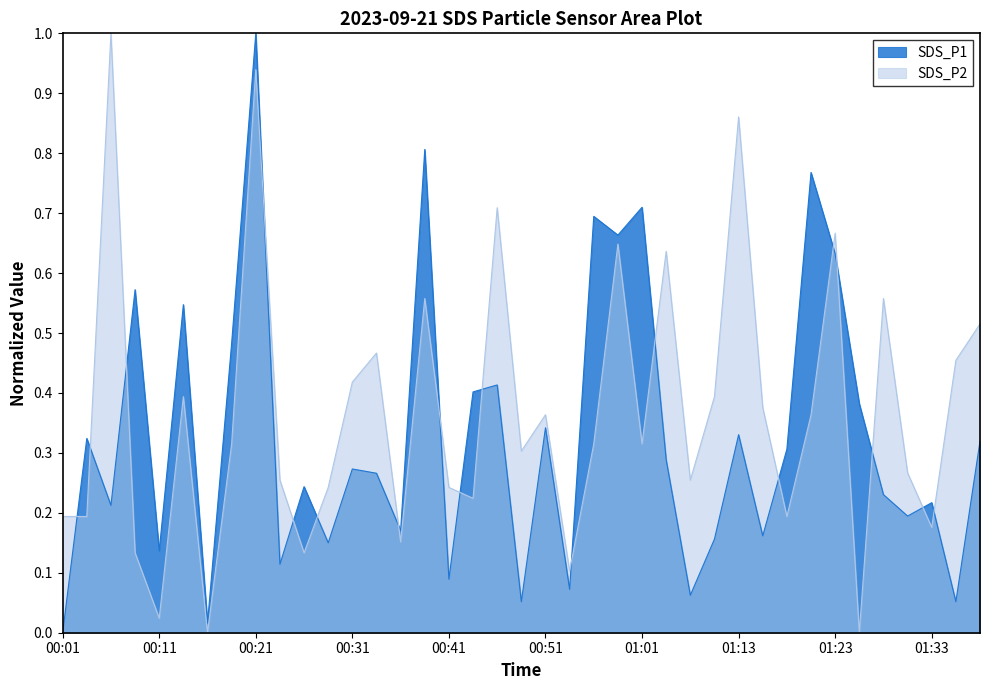

At which label is SDS_P2 closest to 0?

00:16